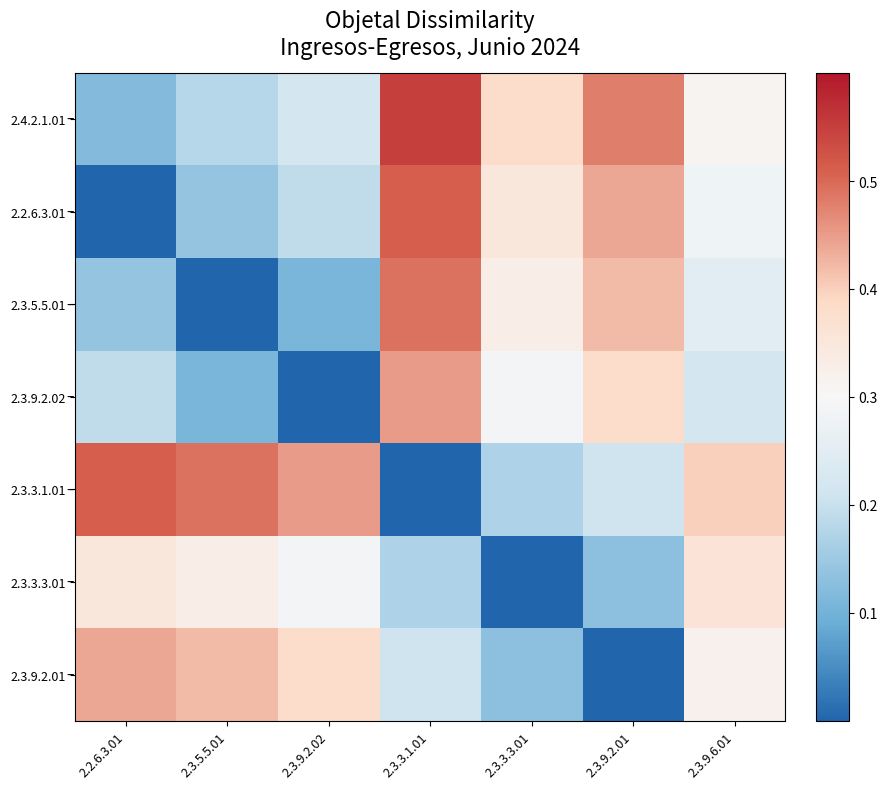

Which series changed the most between 2.3.5.5.01 and 2.3.9.6.01?

2.3.5.5.01